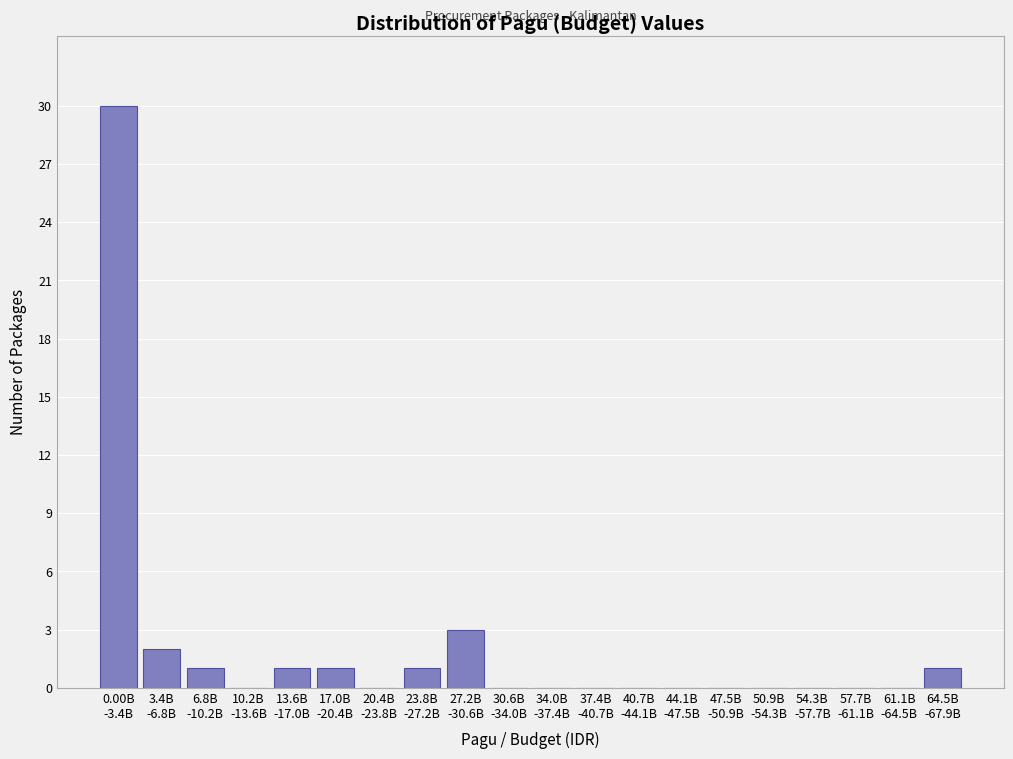

What is the sum of all values?

40